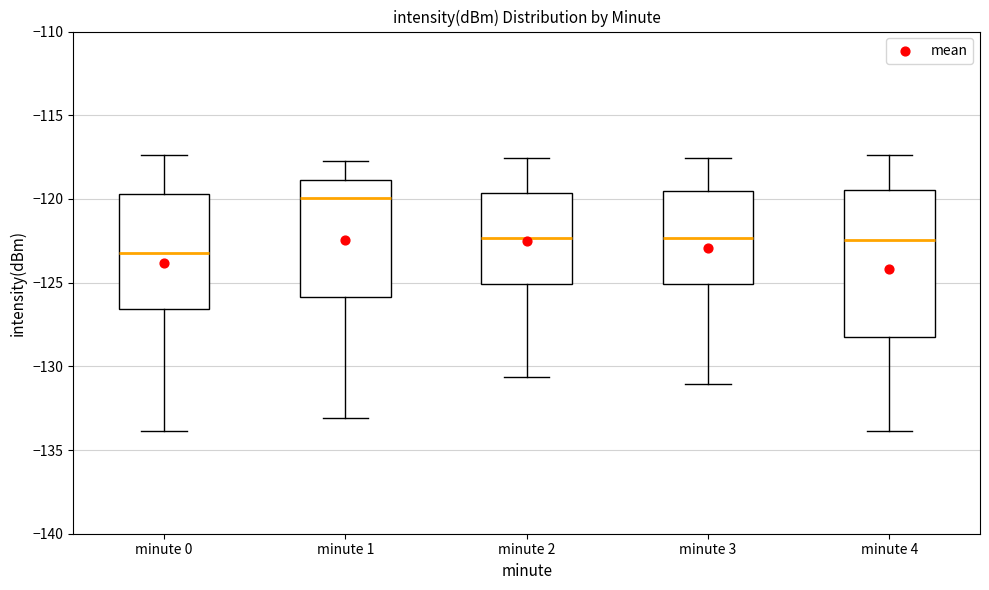

Reading left to right, read every box against the y-axis: the position of its median line, the range the box covers, and the ends of its whiskers. The values are not printed on the chart, so give them approximately, as read against the axis.

minute 0: median -123.0, box -126.5 to -119.5, whiskers -134.0 to -117.5
minute 1: median -120.0, box -126.0 to -119.0, whiskers -133.0 to -117.5
minute 2: median -122.5, box -125.0 to -119.5, whiskers -130.5 to -117.5
minute 3: median -122.5, box -125.0 to -119.5, whiskers -131.0 to -117.5
minute 4: median -122.5, box -128.5 to -119.5, whiskers -134.0 to -117.5